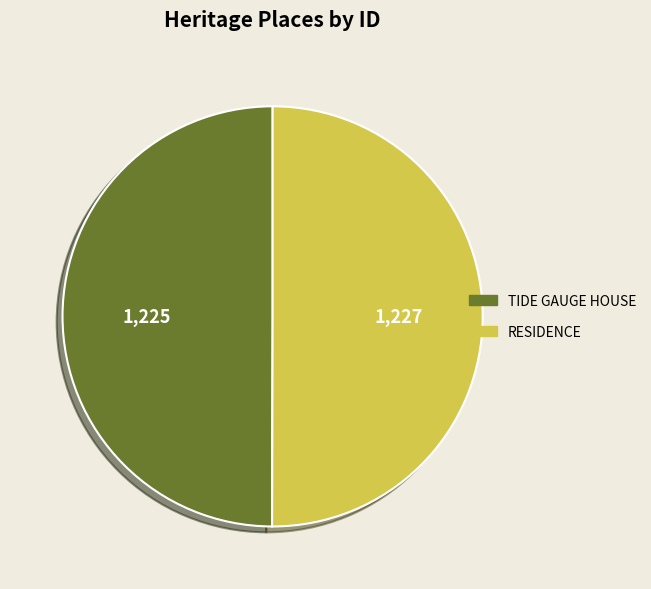

The TIDE GAUGE HOUSE slice represents 50% of the pie. True or false?

True